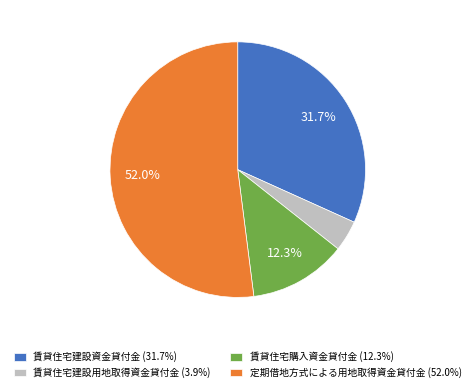

What is the smallest slice in the pie chart?

賃貸住宅建設用地取得資金貸付金